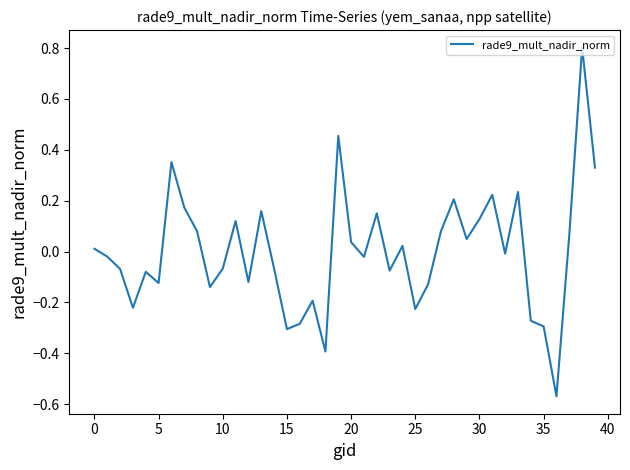

What is the difference between the maximum and second lowest values?

1.2